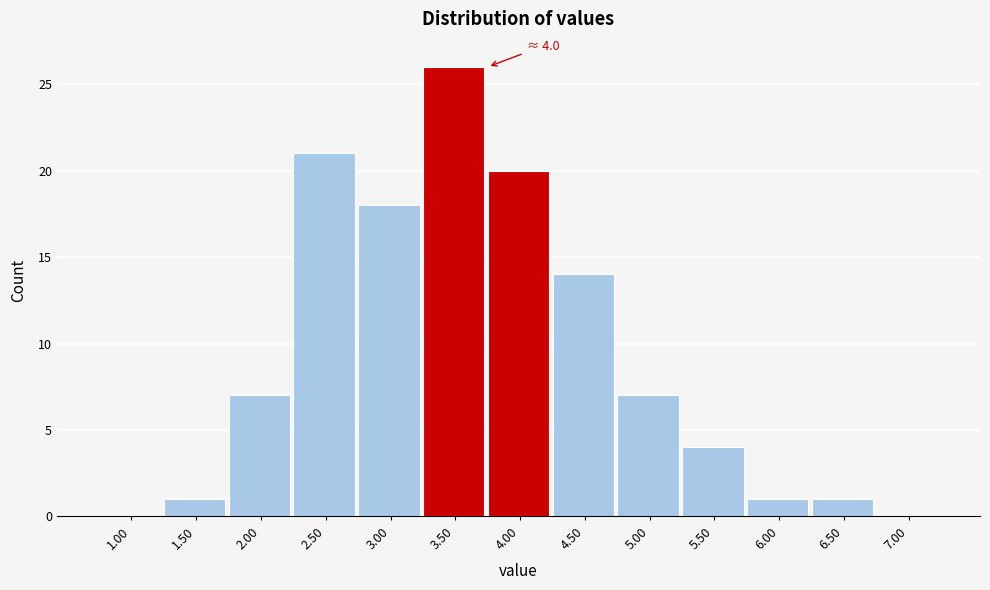

Reading left to right, what are all the values shown in this chart?

1.00=0	1.50=1	2.00=7	2.50=21	3.00=18	3.50=26	4.00=20	4.50=14	5.00=7	5.50=4	6.00=1	6.50=1	7.00=0